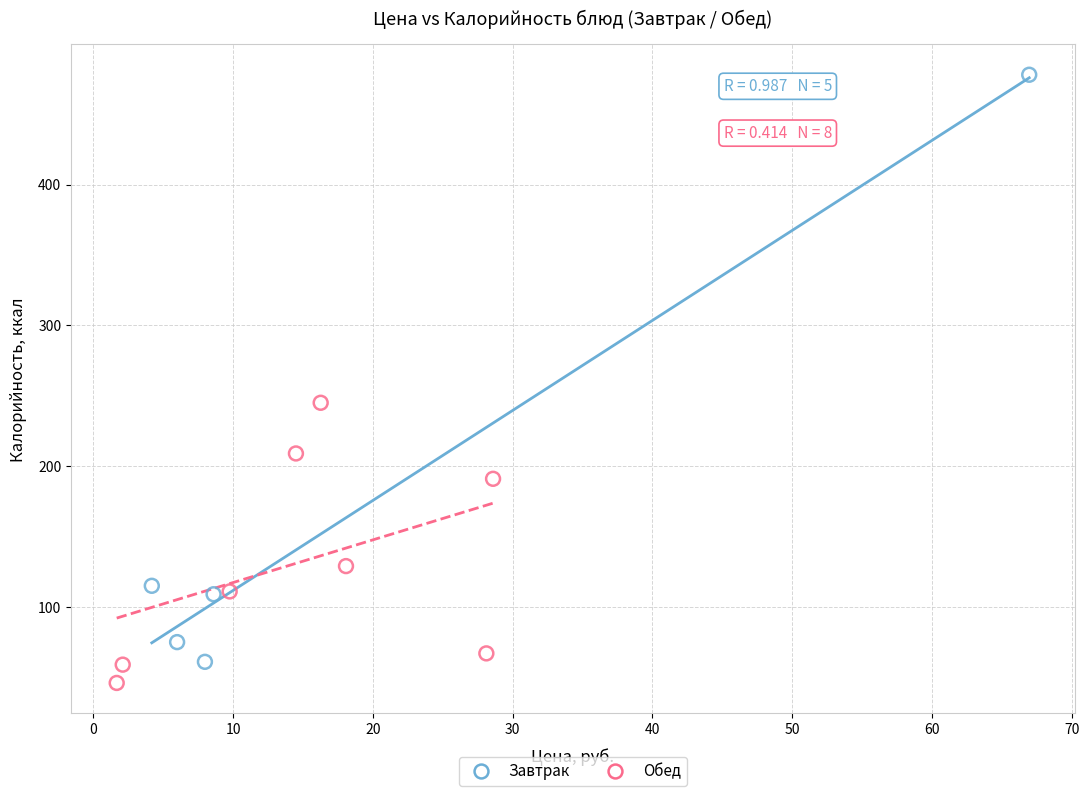

Which series reaches the maximum Y coordinate?

Завтрак